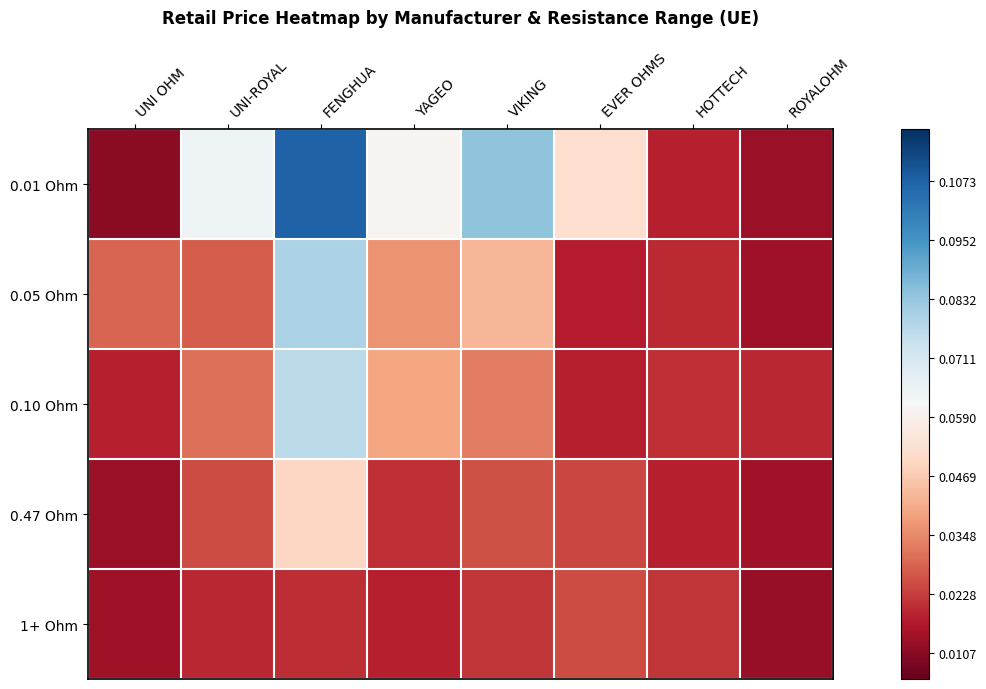

Rank the series at YAGEO from lowest to highest value.

1+ Ohm, 0.47 Ohm, 0.05 Ohm, 0.10 Ohm, 0.01 Ohm